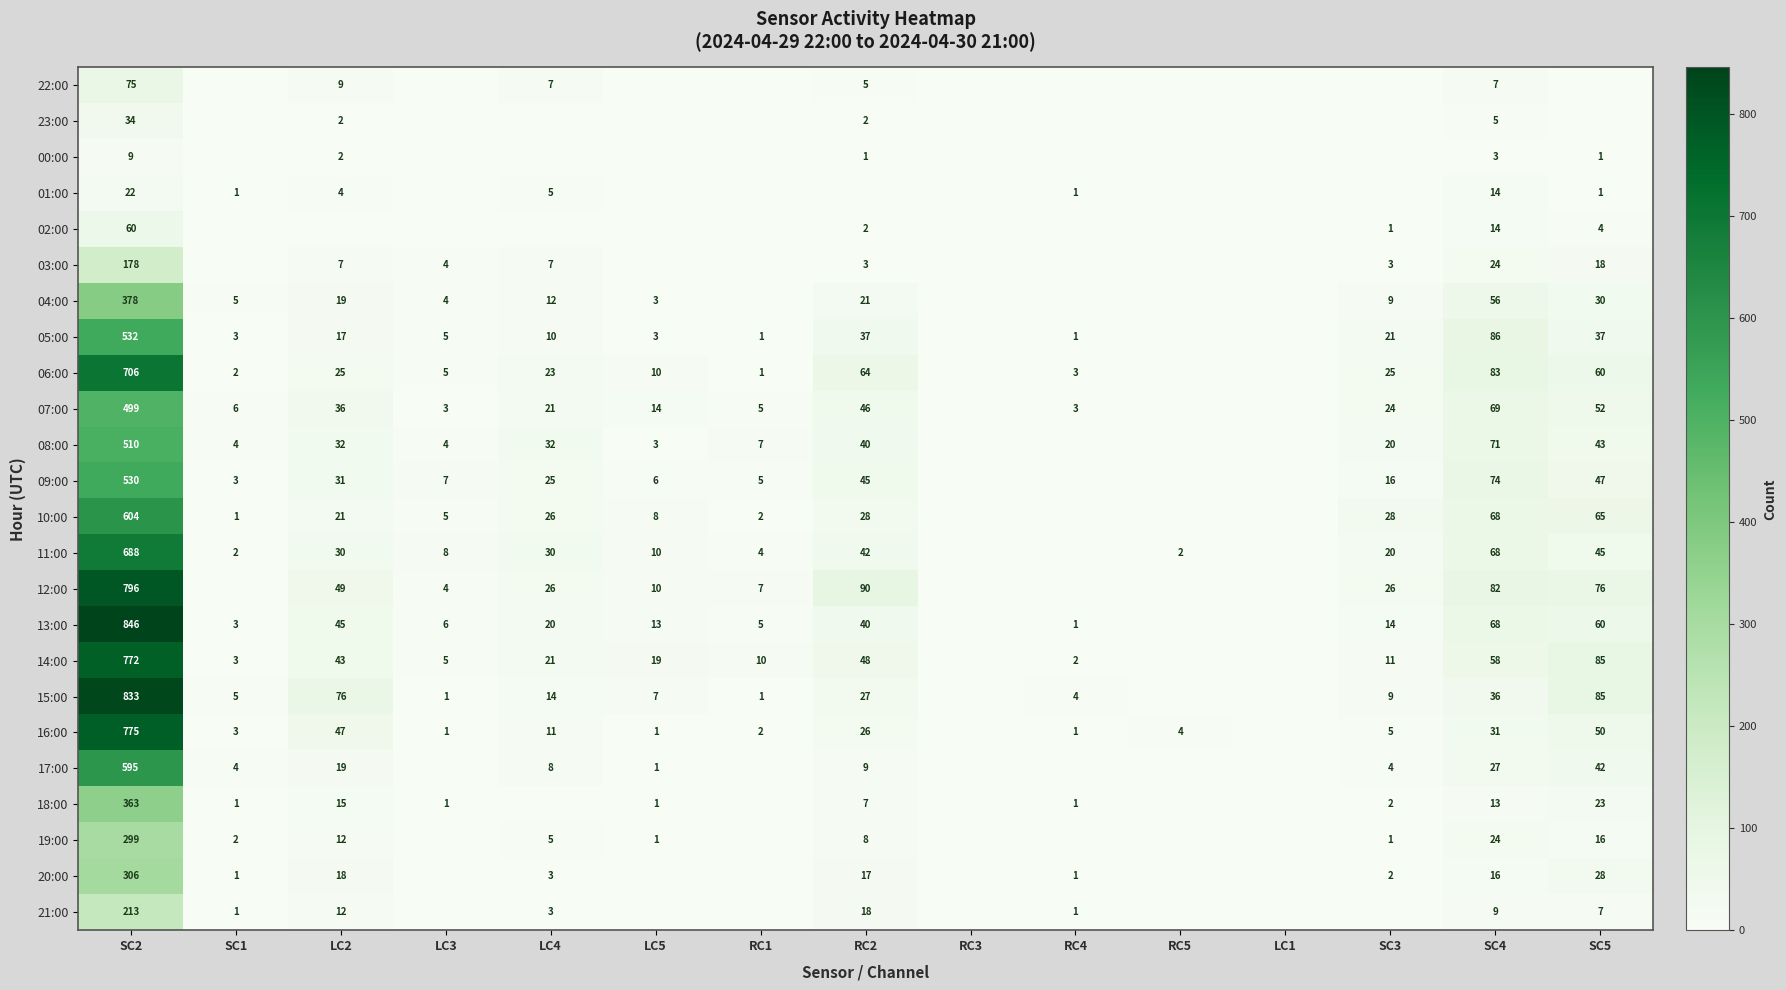

The value of 08:00 at SC3 is 20. True or false?

True